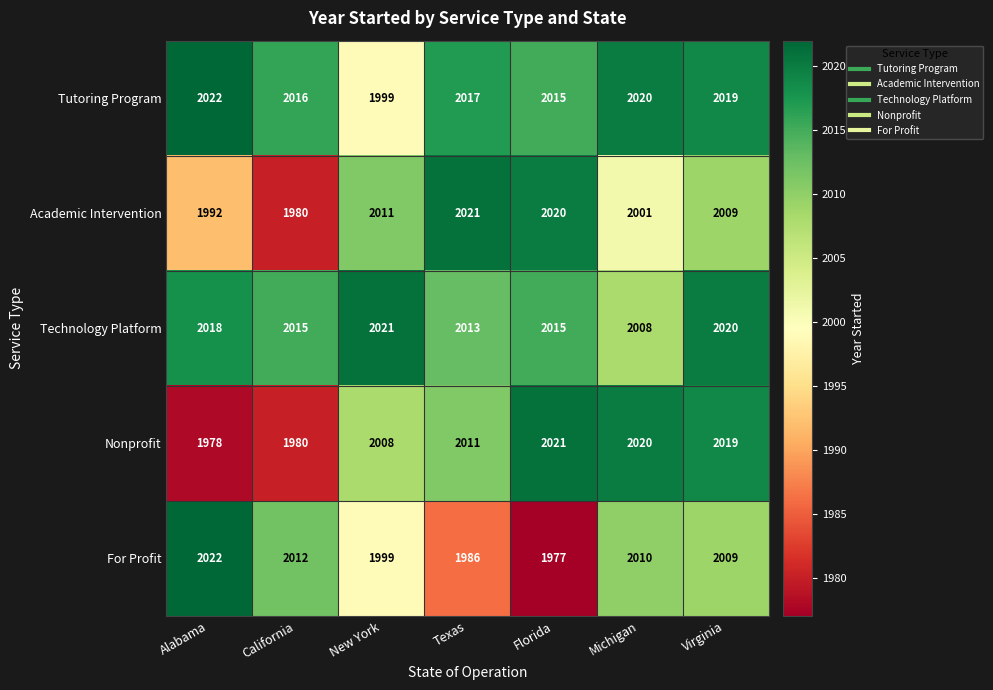

The Nonprofit series shows 2019 at Virginia. True or false?

True